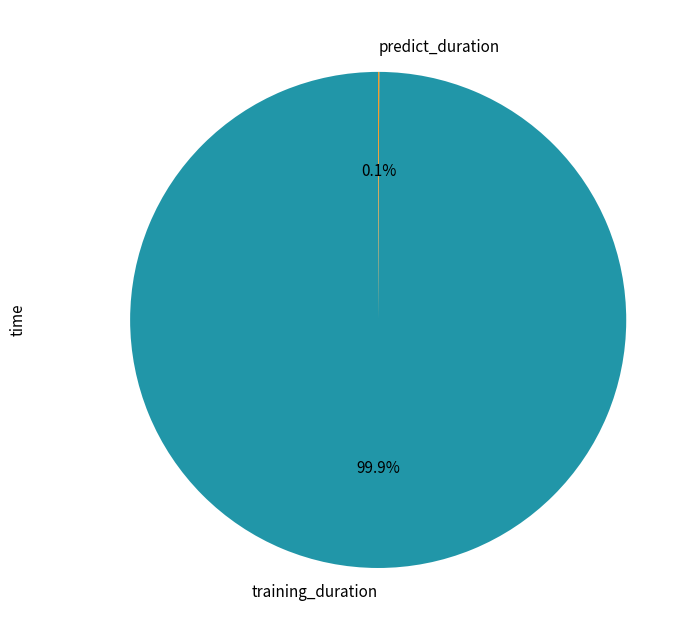

Which category accounts for the majority?

training_duration